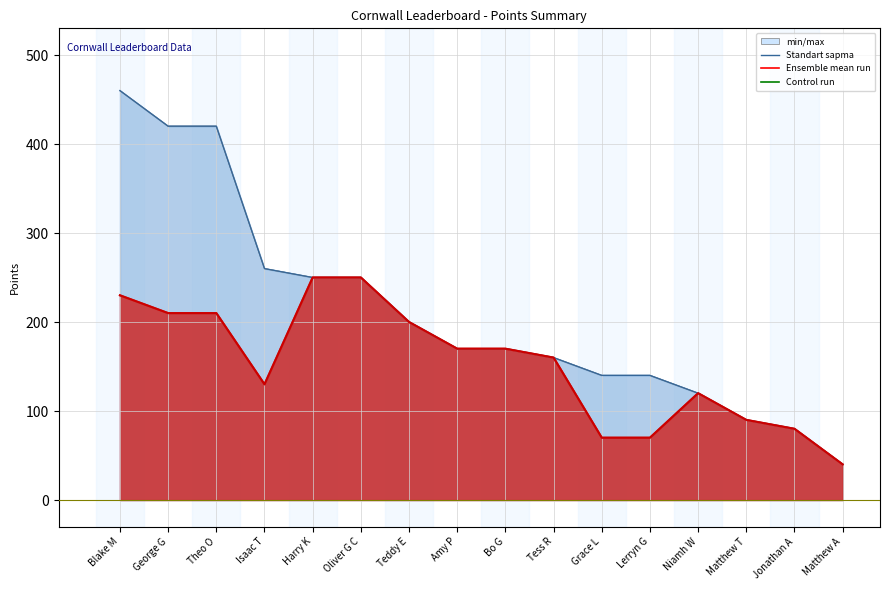

Where does the Total Points (line) series first go above 170?

Blake M